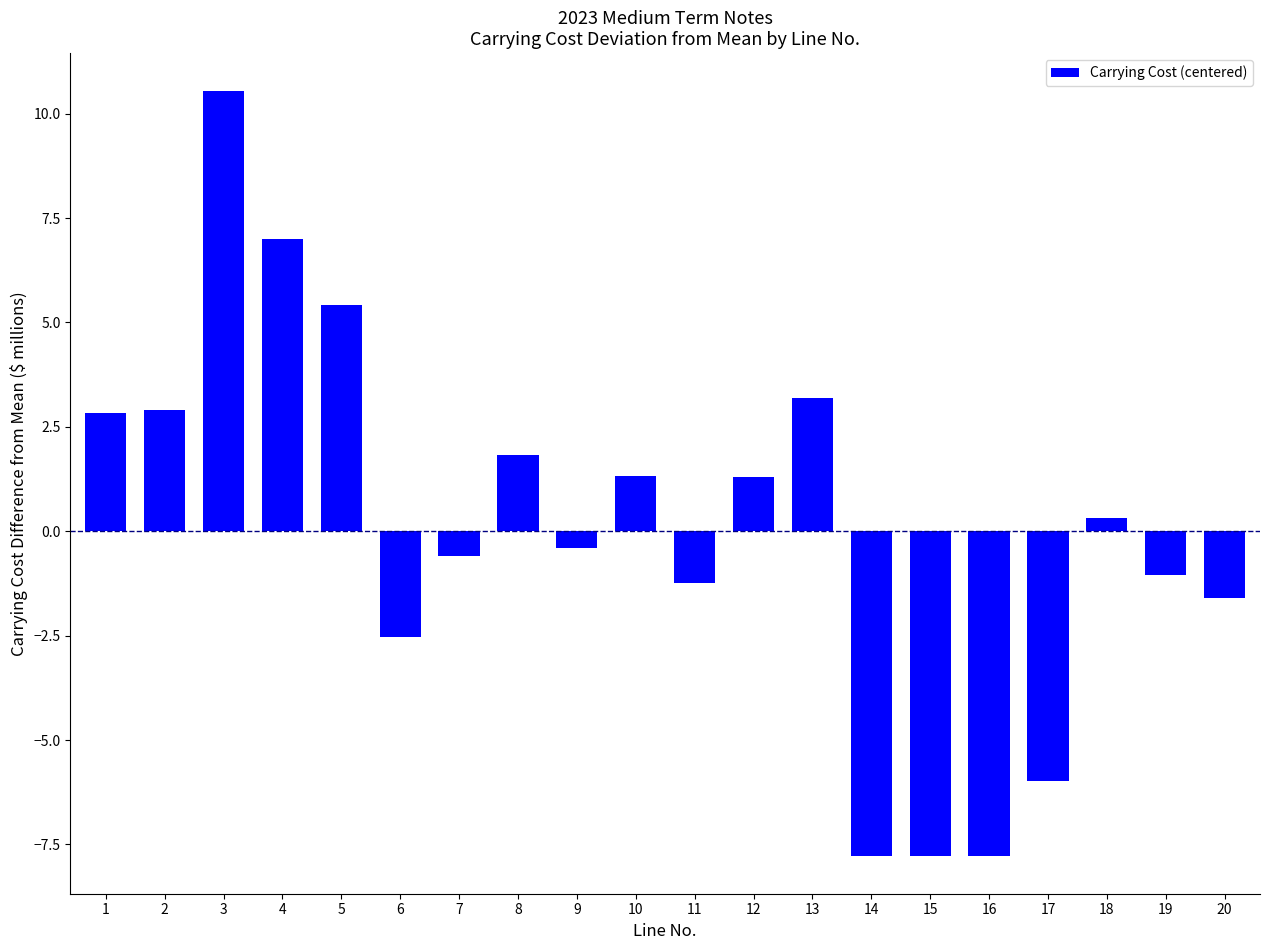

How many values exceed 0?

10